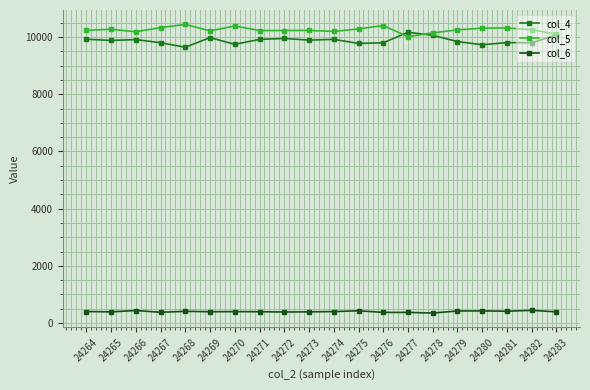

True or false: col_6 and col_4 cross at least once.

False